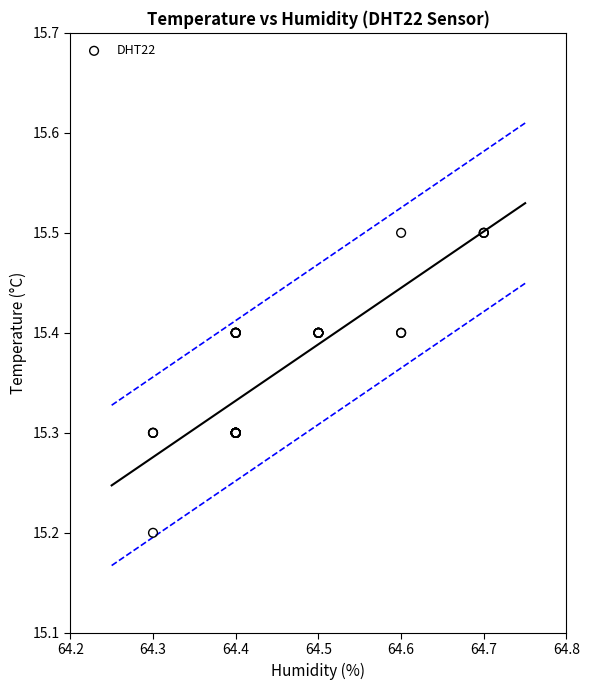

What Y value in the scatter plot is closest to 15?

15.2